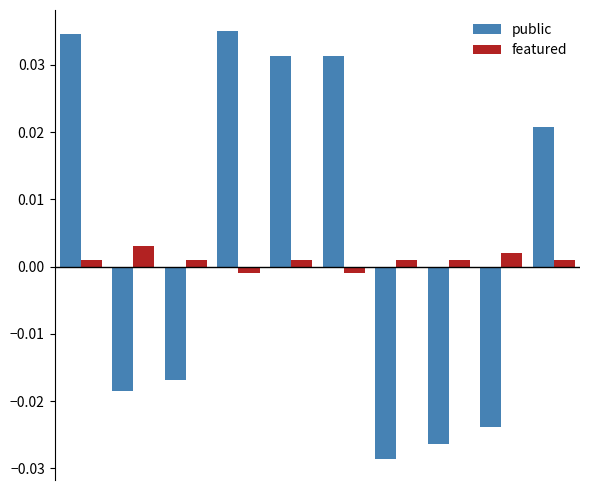

Which series has the widest spread of values?

public